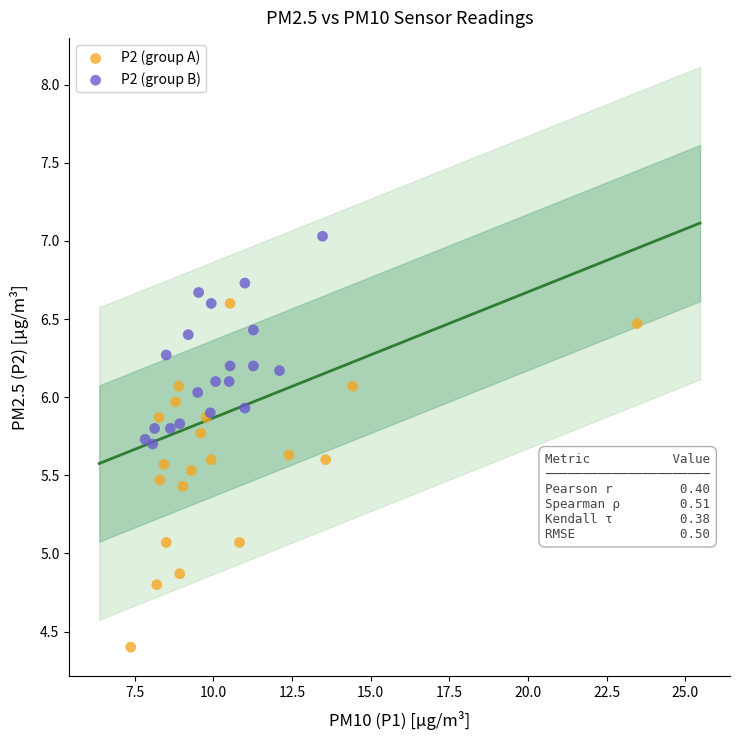

Which series contains the highest Y value?

P2 (group B)